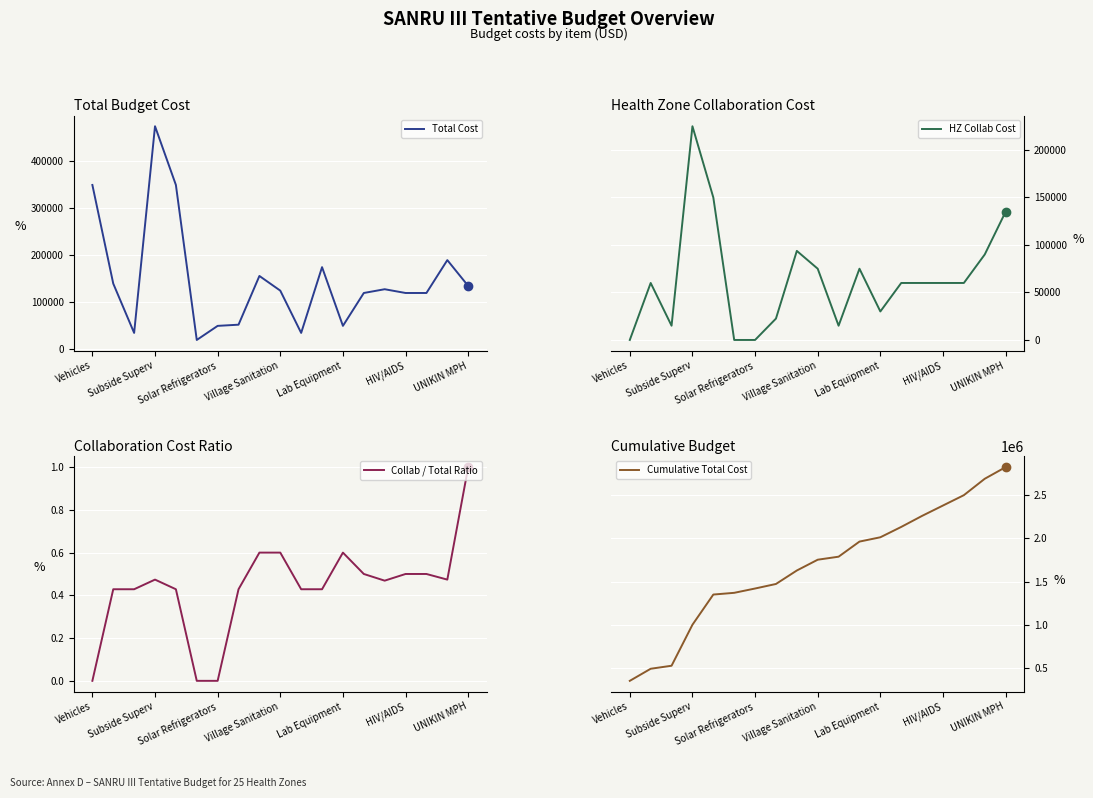

What is the greatest value displayed?

2826750.0